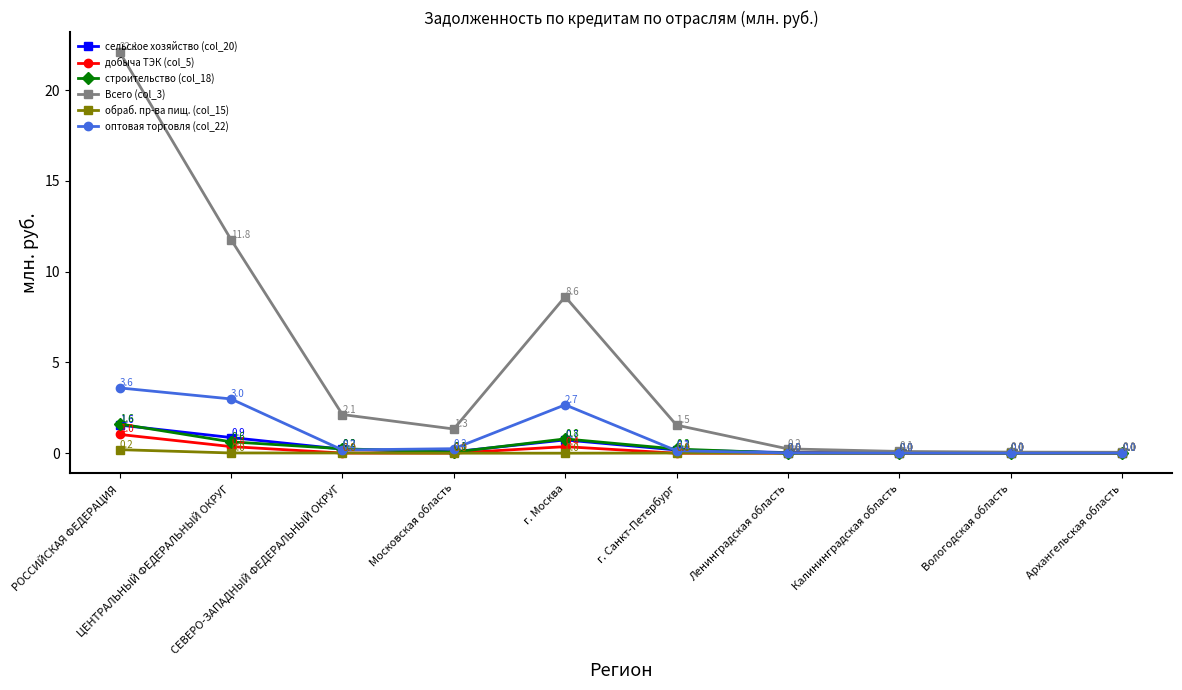

Count the number of categories in the chart.

10